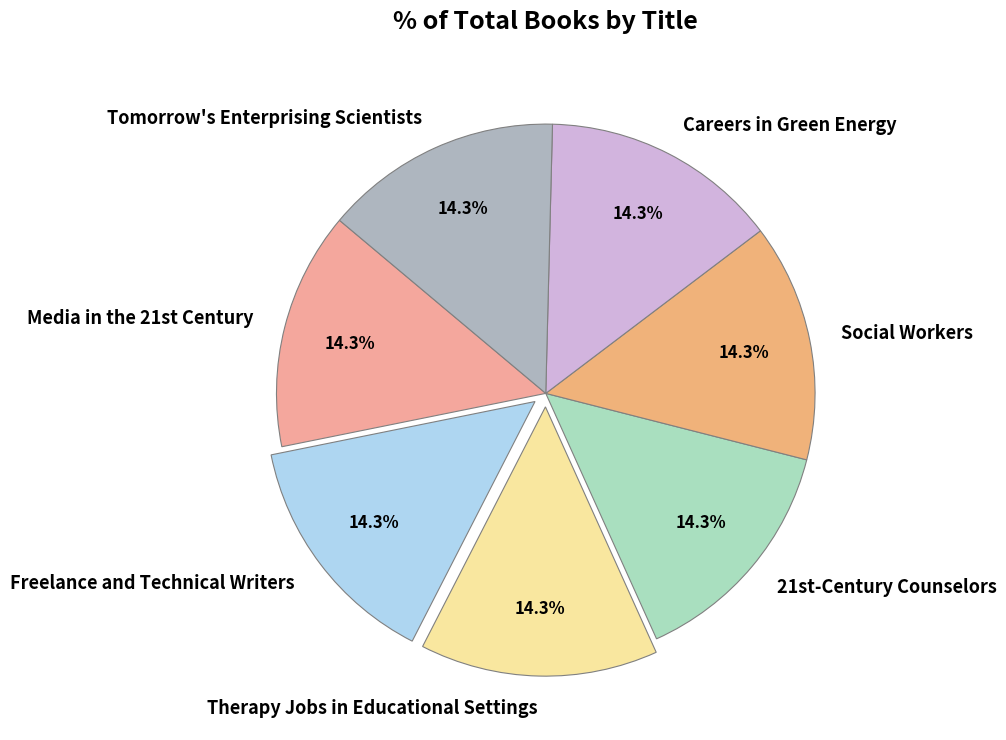

What is the ratio of the value at Tomorrow's Enterprising Scientists to the value at Freelance and Technical Writers?

1.0